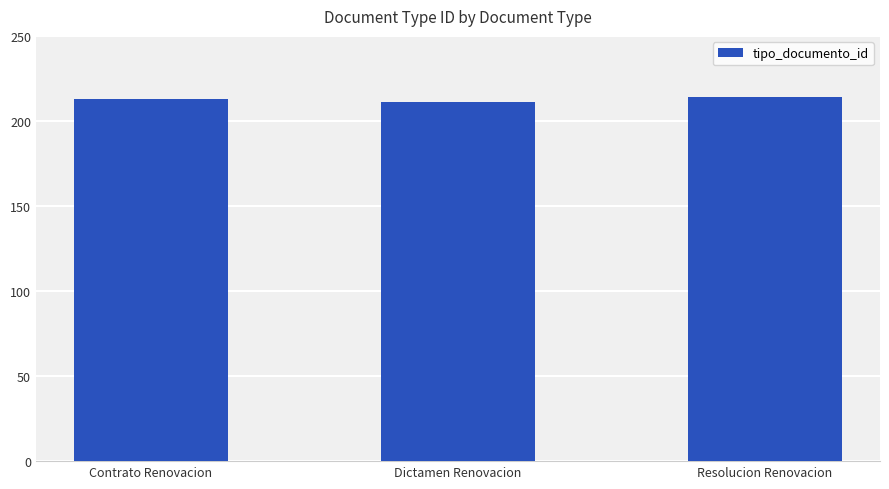

Are the bars grouped side by side (vs. stacked)?

No